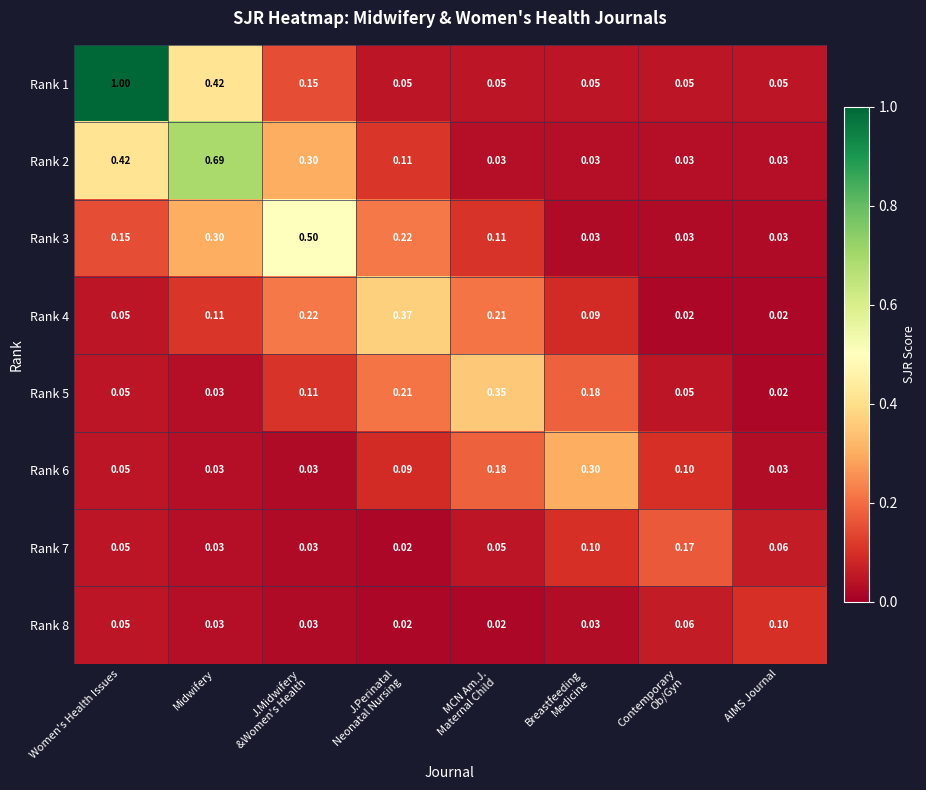

At which category is the sum across all series the highest?

Women's Health Issues